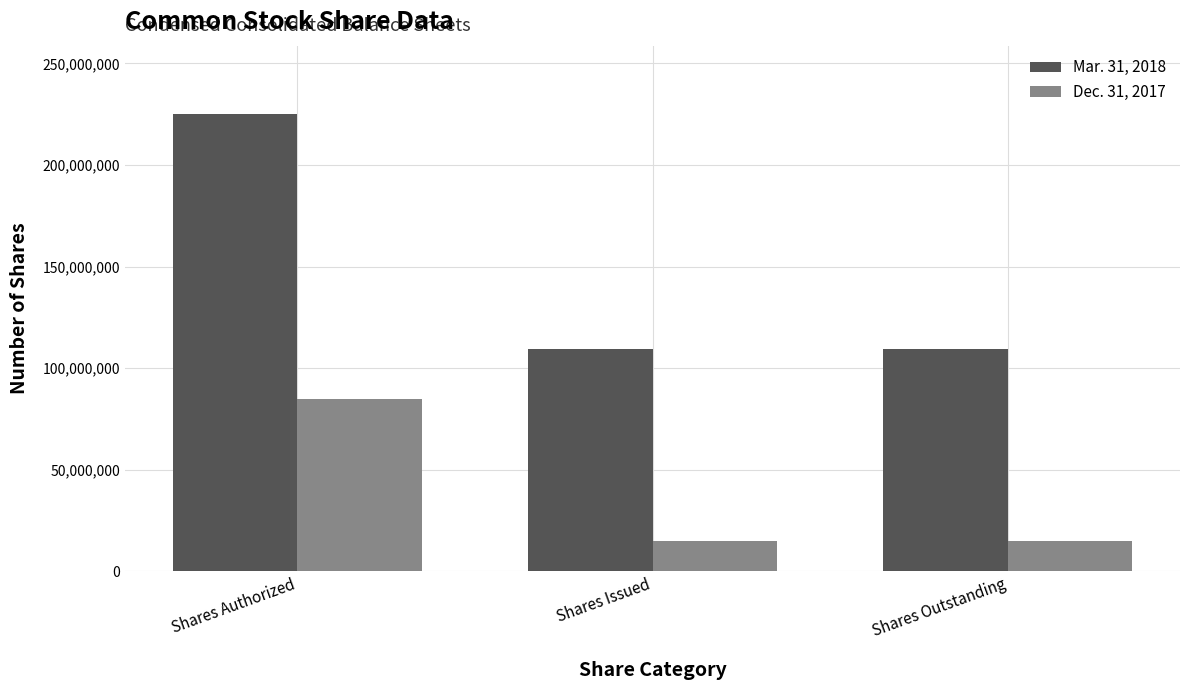

Is it true that Mar. 31, 2018 equals 112005481 at Shares Authorized?

False